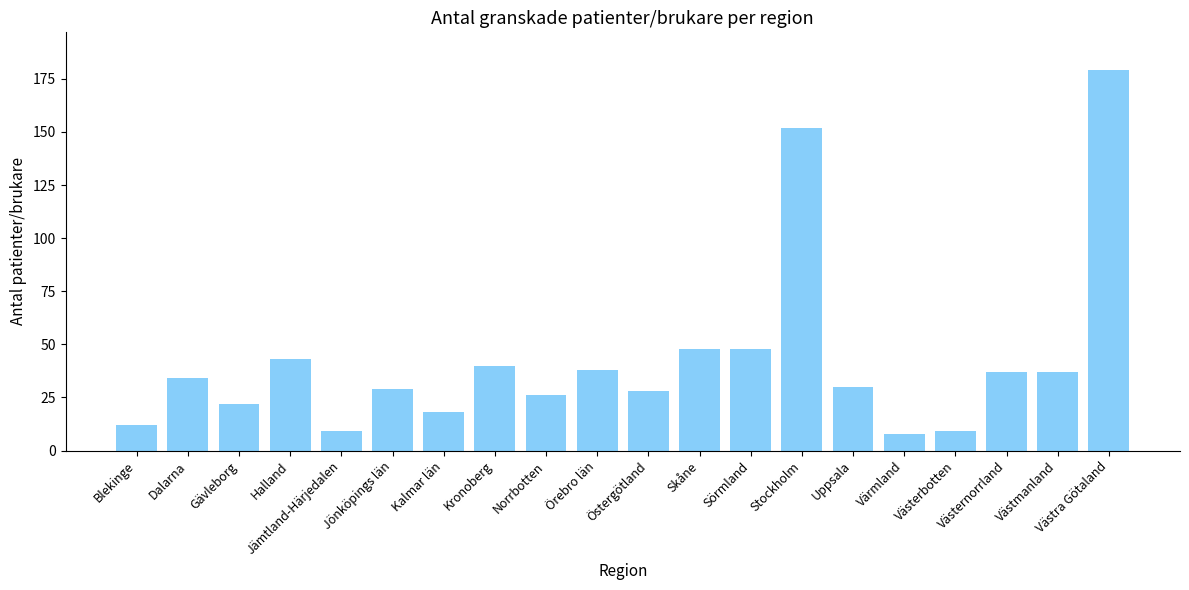

Are the bars grouped side by side (vs. stacked)?

No